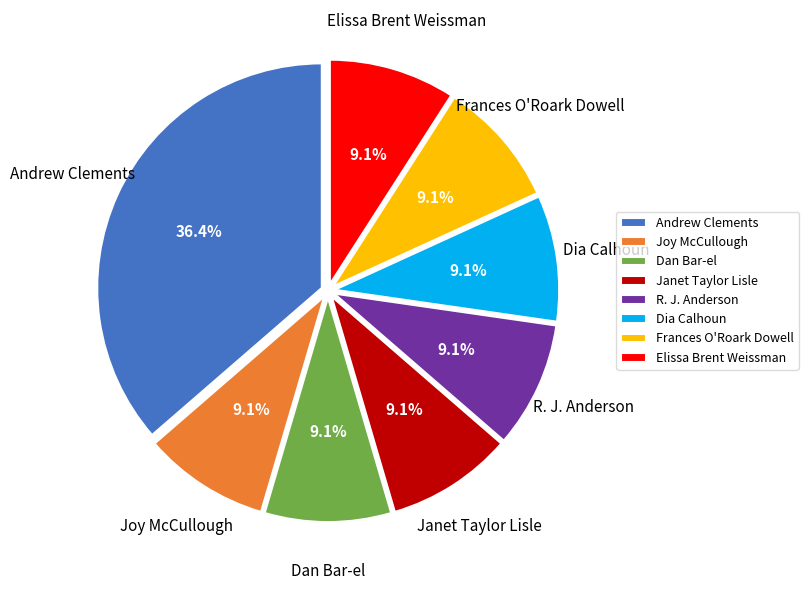

How many slices are in this pie chart?

8